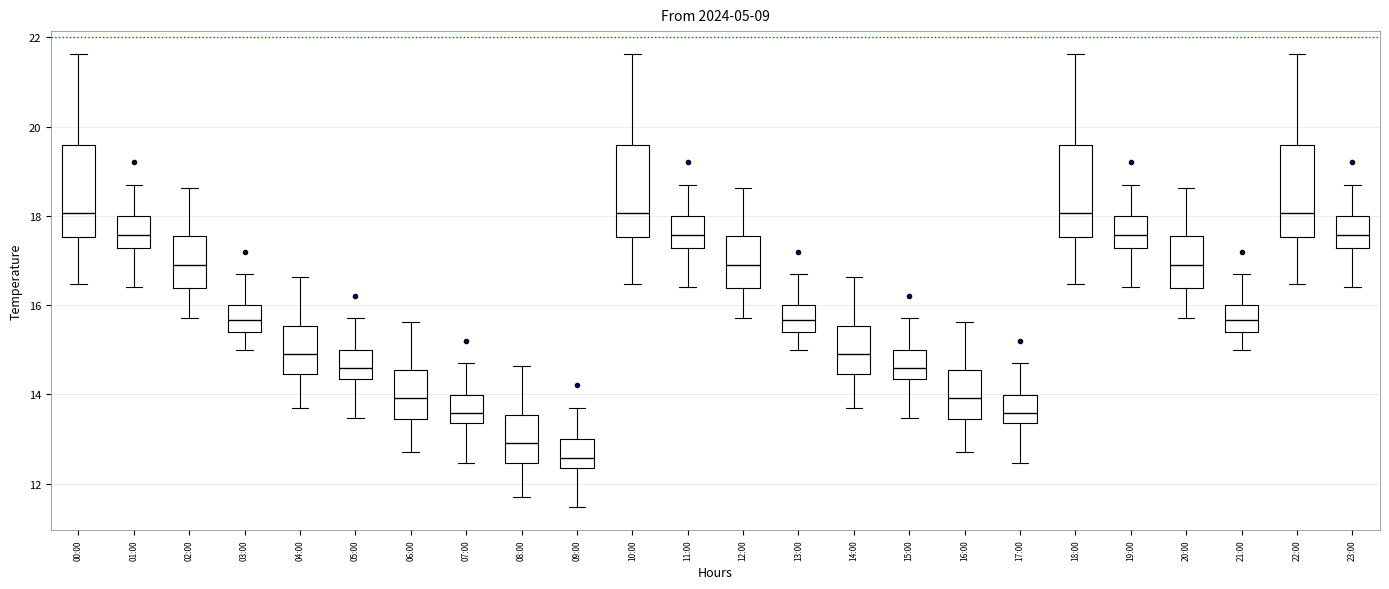

Reading left to right, transcribe this box plot: for each box, give where its median line is, the range the box spans, and where its two whiskers end, as read against the y-axis. The values are not printed on the chart, so give them approximately, as read against the axis.

00:00: median 18.0, box 17.6 to 19.6, whiskers 16.4 to 21.6
01:00: median 17.6, box 17.2 to 18.0, whiskers 16.4 to 18.8
02:00: median 17.0, box 16.4 to 17.6, whiskers 15.8 to 18.6
03:00: median 15.6, box 15.4 to 16.0, whiskers 15.0 to 16.8
04:00: median 15.0, box 14.4 to 15.6, whiskers 13.8 to 16.6
05:00: median 14.6, box 14.4 to 15.0, whiskers 13.4 to 15.8
06:00: median 14.0, box 13.4 to 14.6, whiskers 12.8 to 15.6
07:00: median 13.6, box 13.4 to 14.0, whiskers 12.4 to 14.8
08:00: median 13.0, box 12.4 to 13.6, whiskers 11.8 to 14.6
09:00: median 12.6, box 12.4 to 13.0, whiskers 11.4 to 13.8
10:00: median 18.0, box 17.6 to 19.6, whiskers 16.4 to 21.6
11:00: median 17.6, box 17.2 to 18.0, whiskers 16.4 to 18.8
12:00: median 17.0, box 16.4 to 17.6, whiskers 15.8 to 18.6
13:00: median 15.6, box 15.4 to 16.0, whiskers 15.0 to 16.8
14:00: median 15.0, box 14.4 to 15.6, whiskers 13.8 to 16.6
15:00: median 14.6, box 14.4 to 15.0, whiskers 13.4 to 15.8
16:00: median 14.0, box 13.4 to 14.6, whiskers 12.8 to 15.6
17:00: median 13.6, box 13.4 to 14.0, whiskers 12.4 to 14.8
18:00: median 18.0, box 17.6 to 19.6, whiskers 16.4 to 21.6
19:00: median 17.6, box 17.2 to 18.0, whiskers 16.4 to 18.8
20:00: median 17.0, box 16.4 to 17.6, whiskers 15.8 to 18.6
21:00: median 15.6, box 15.4 to 16.0, whiskers 15.0 to 16.8
22:00: median 18.0, box 17.6 to 19.6, whiskers 16.4 to 21.6
23:00: median 17.6, box 17.2 to 18.0, whiskers 16.4 to 18.8